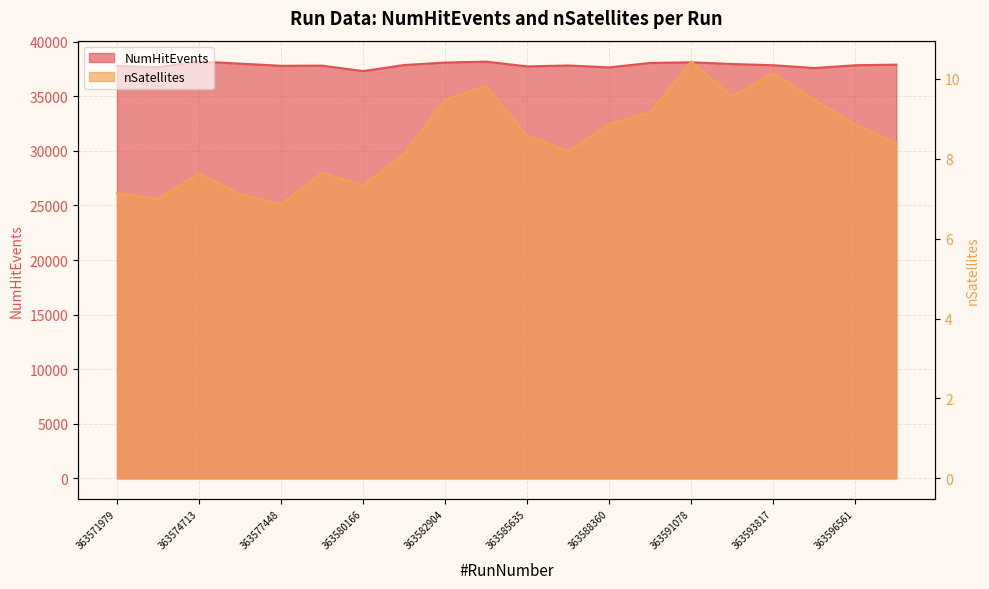

List the series in order of their overall mean, lowest first.

nSatellites, NumHitEvents